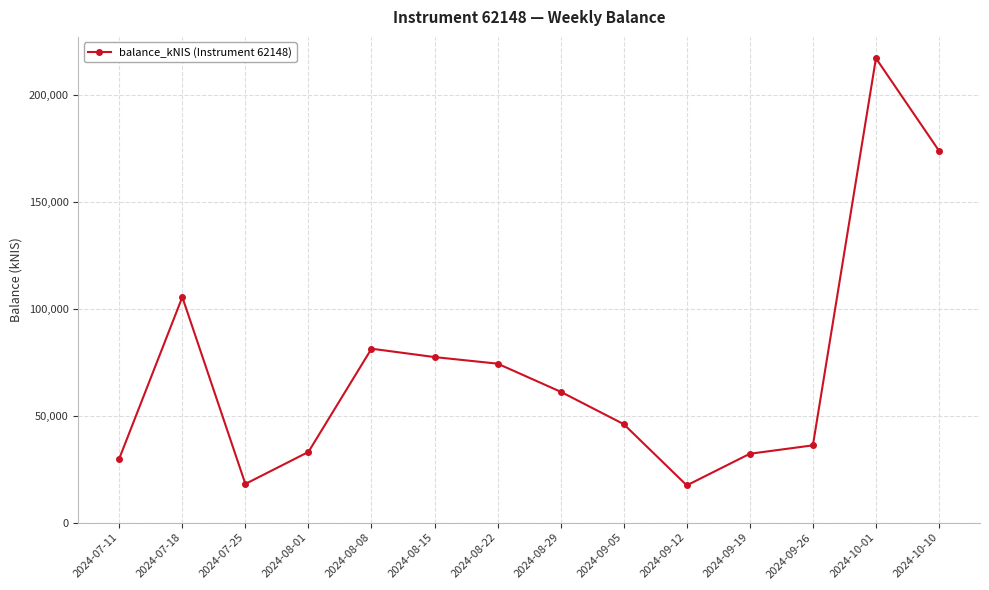

At which category does the data reach its first local valley?

2024-07-25